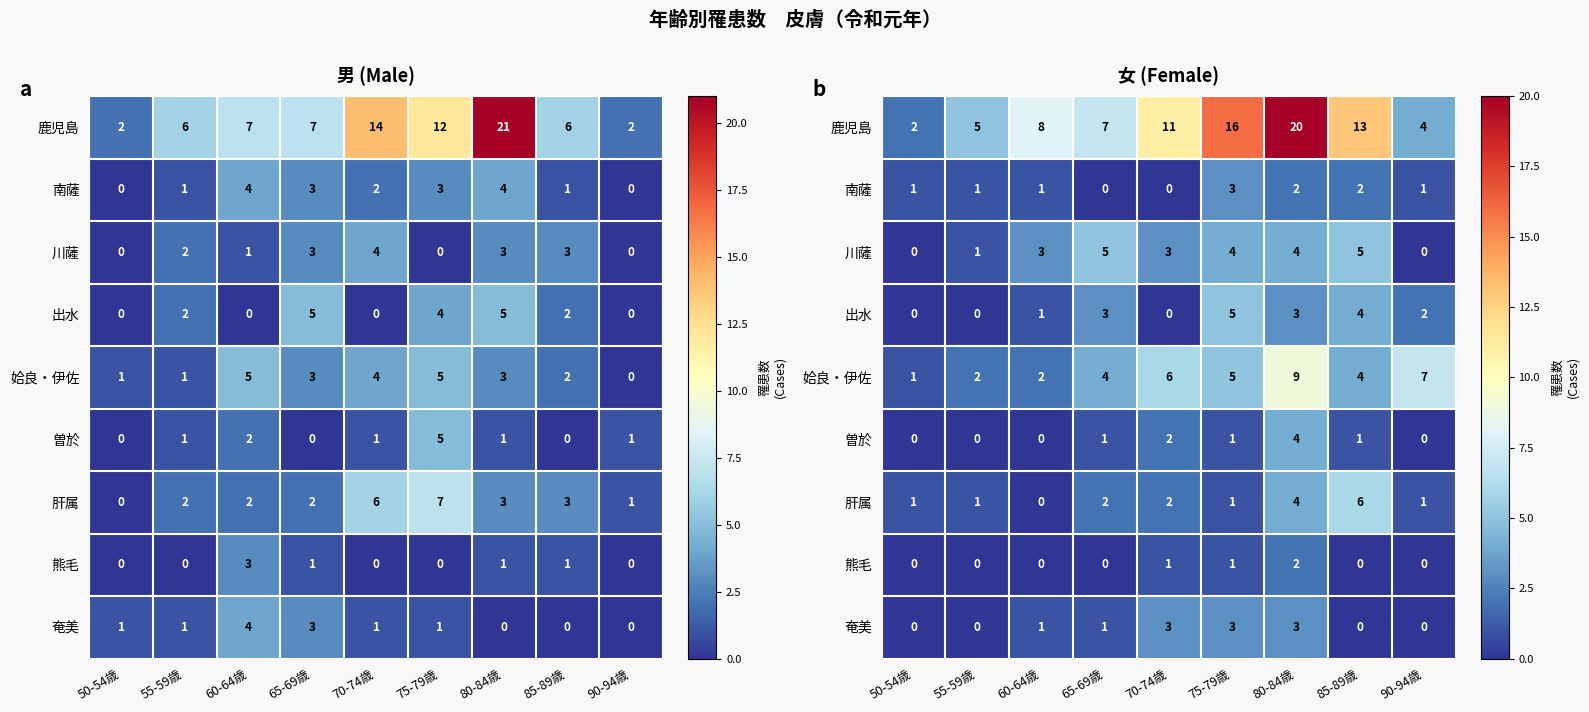

At which label is 南薩 closest to 1?

50-54歳